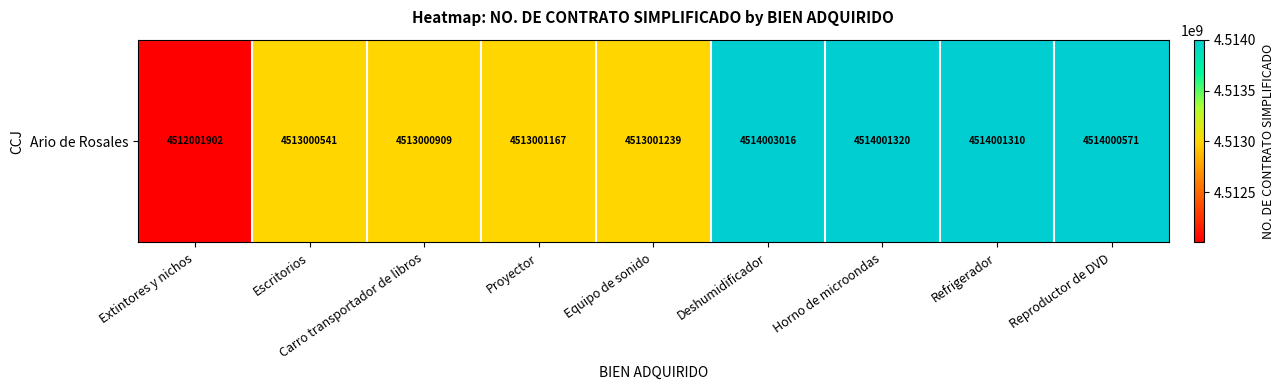

What is the difference between the values at Proyector and Refrigerador?

1000143